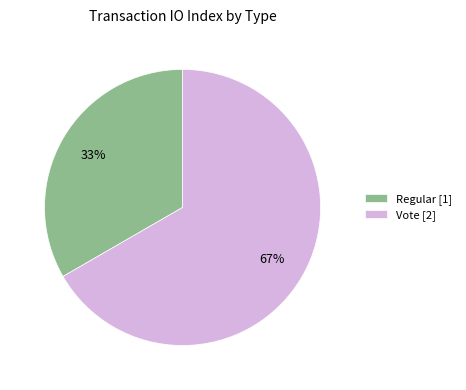

To the nearest percent, what is the average slice percentage?

50%